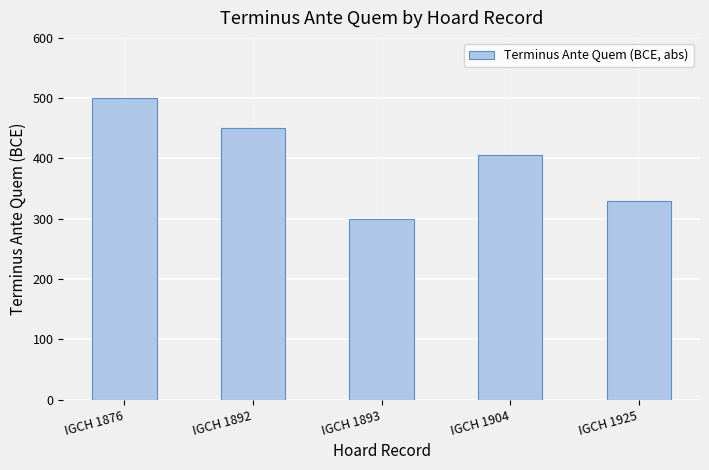

What is the difference between the maximum and minimum values?

200